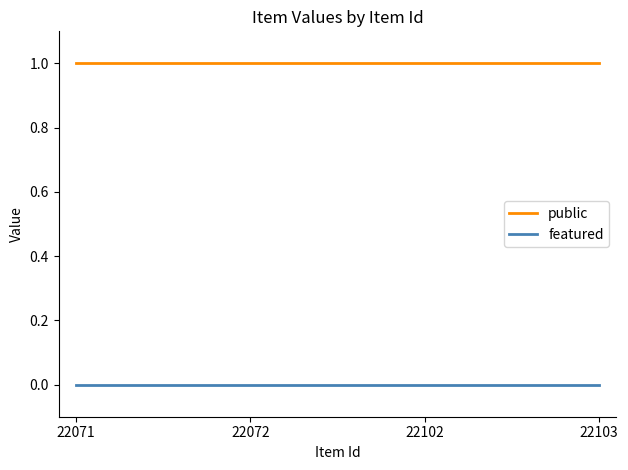

Does the chart display data point markers on the line(s)?

No